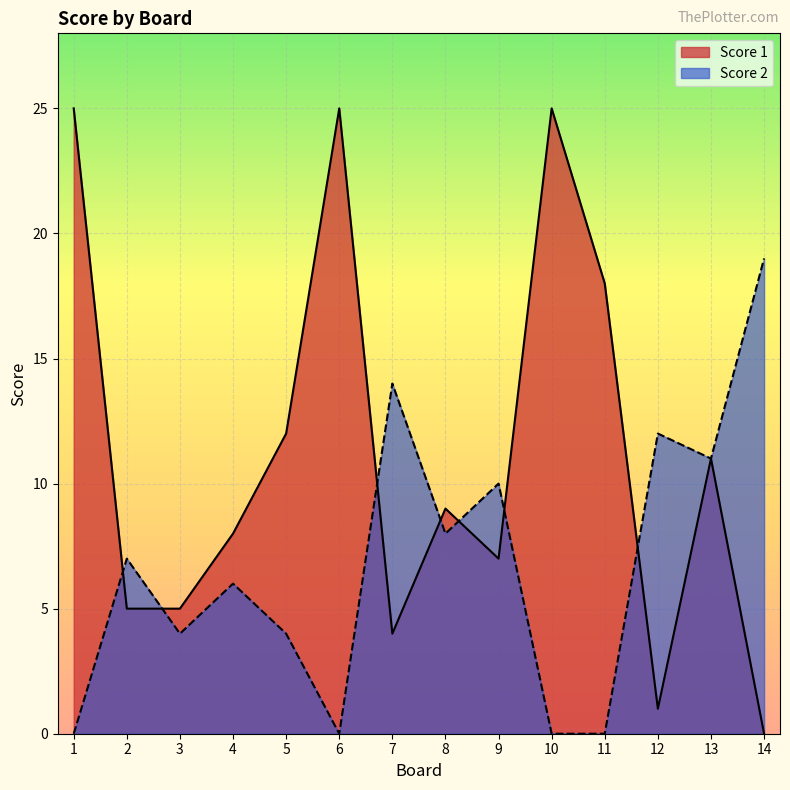

At which category does the chart reach its minimum across all series?

14